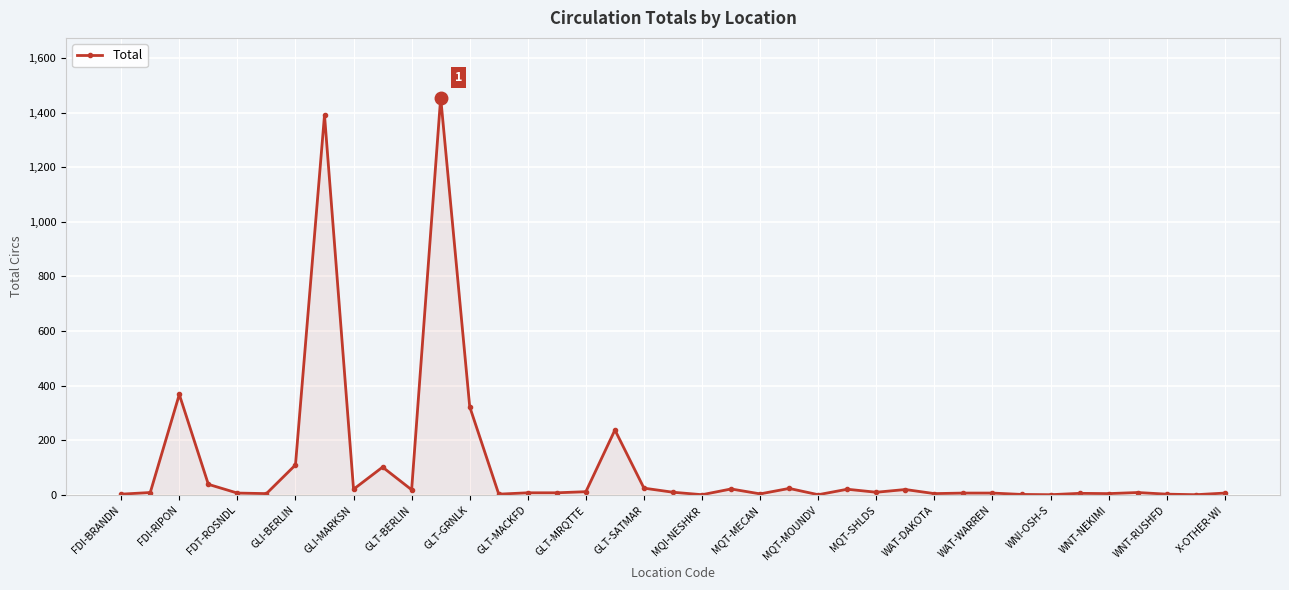

What is the sum of all values?

4312